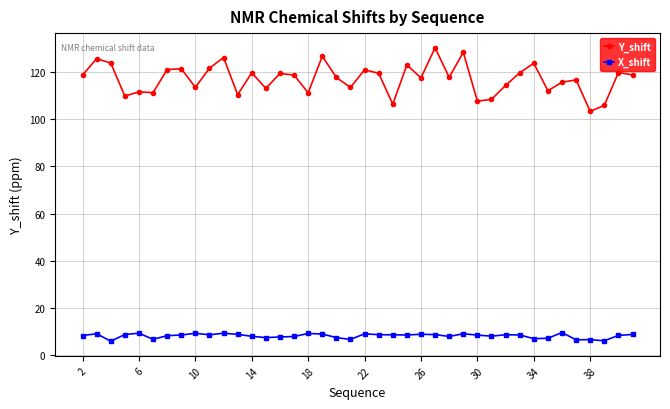

True or false: X_shift has more than 2 interior local peaks.

True